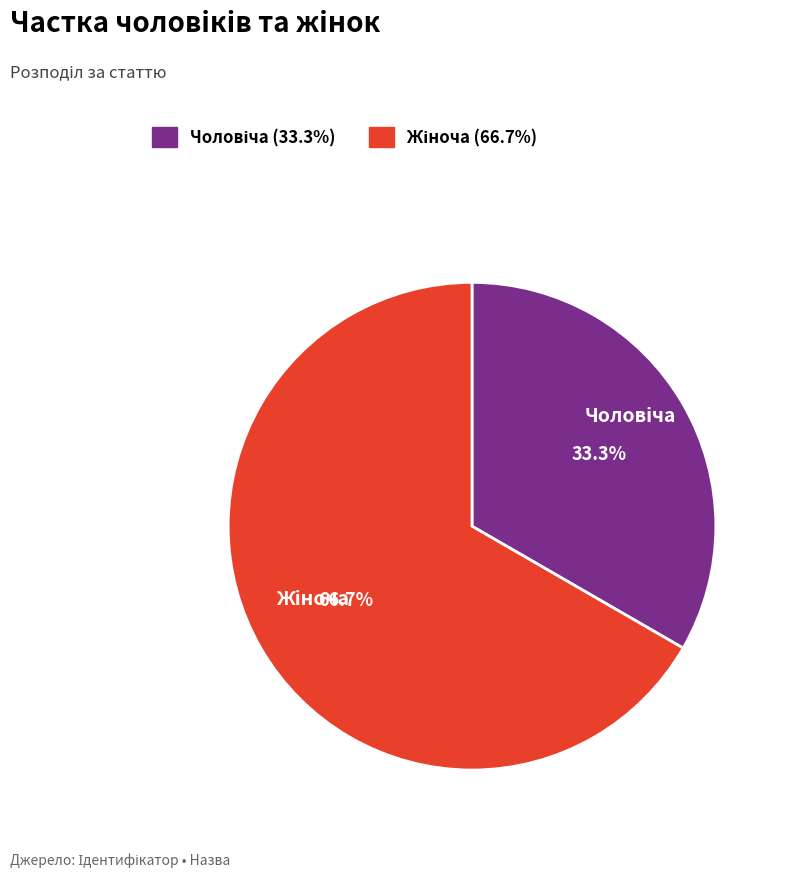

Is there a majority slice in this chart?

Yes